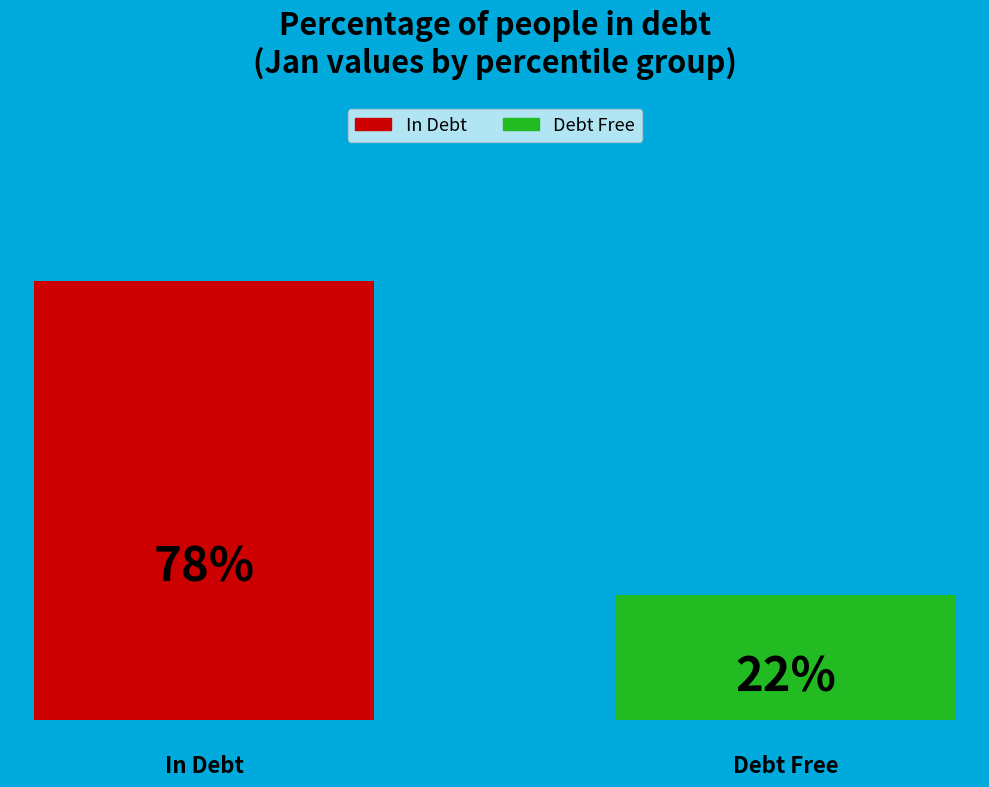

Does the chart contain any negative values?

No